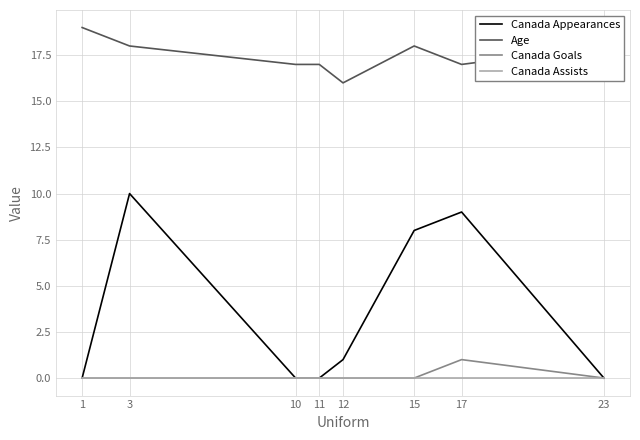

List the series in order of their peak value, highest first.

Age, Canada Appearances, Canada Goals, Canada Assists